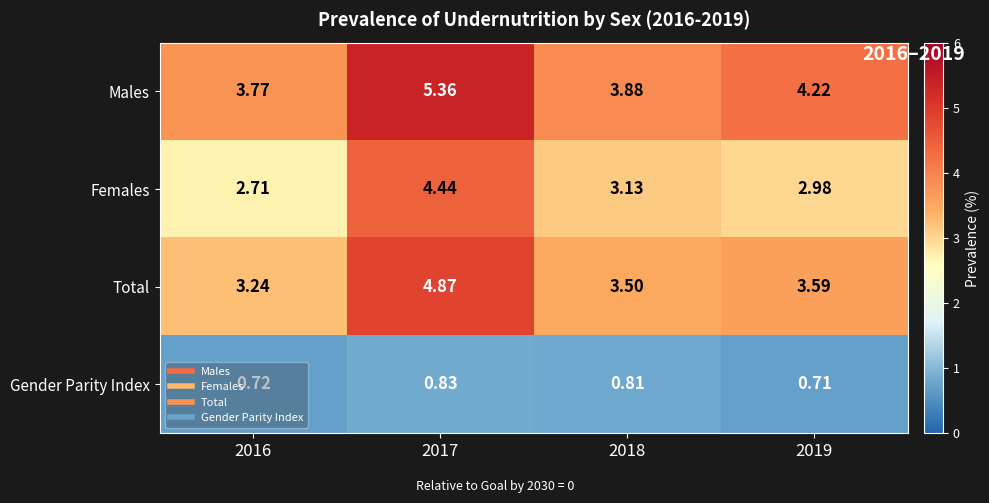

Rank the series at 2017 from lowest to highest value.

Gender Parity Index, Females, Total, Males